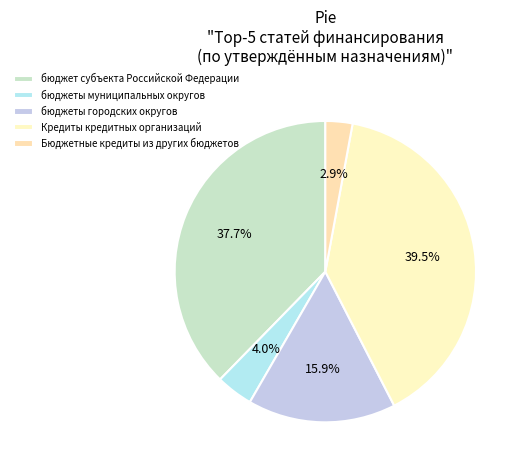

How much of the chart is everything except бюджеты городских округов?

84.1%